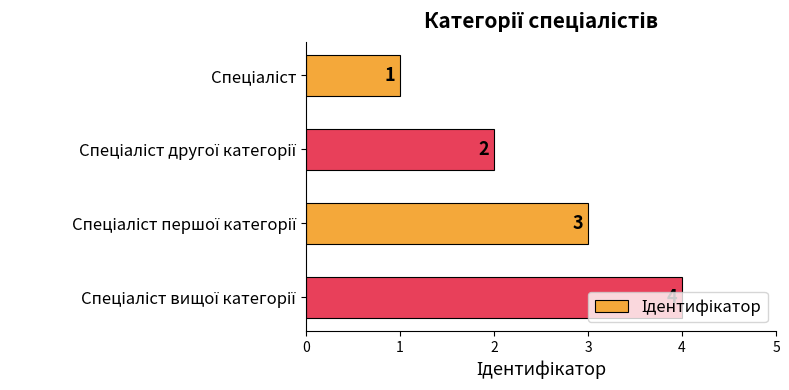

How many bars are there in total?

4